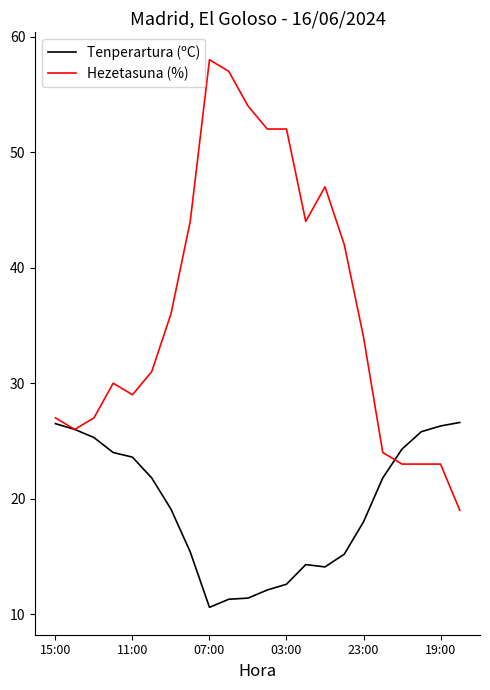

What is the maximum value for Tenperartura (ºC)?

26.6